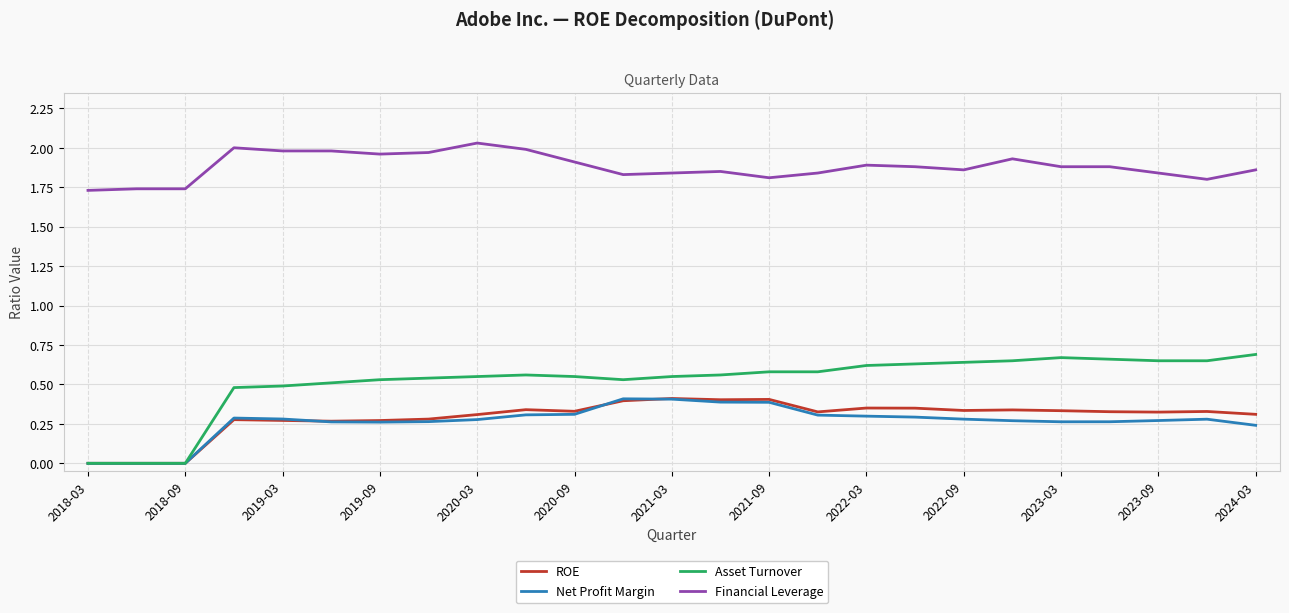

Which series has the largest range (max minus min)?

Asset Turnover